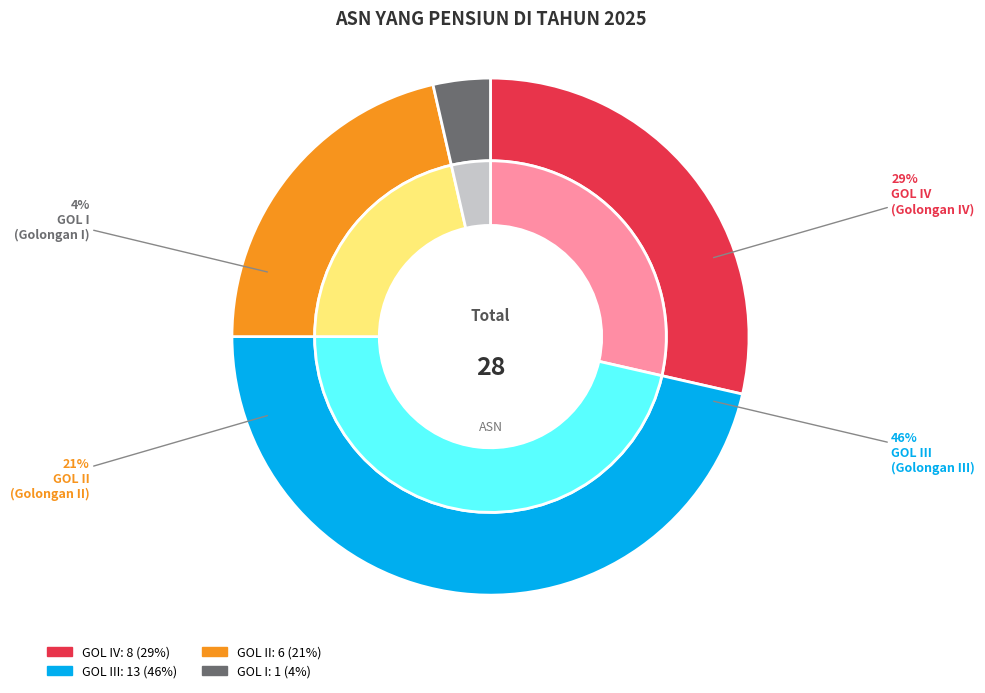

Is GOL I the majority of the pie?

No